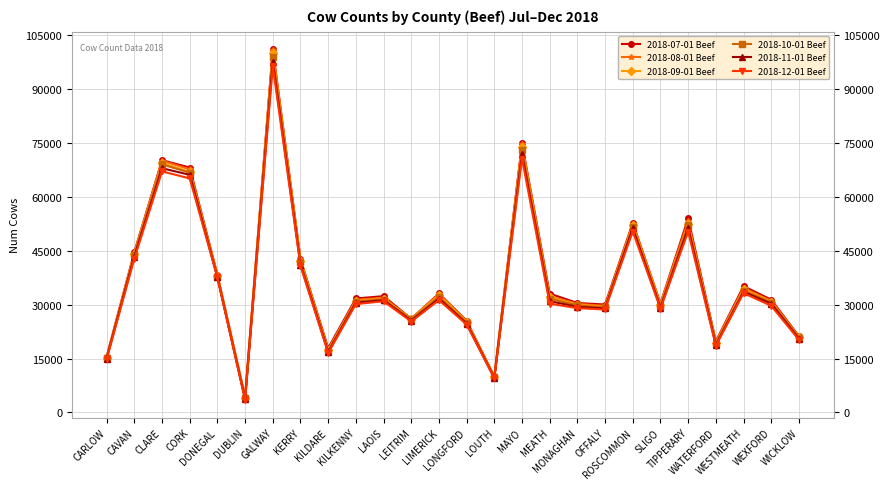

What is the average value of the 2018-09-01 Beef series?

36876